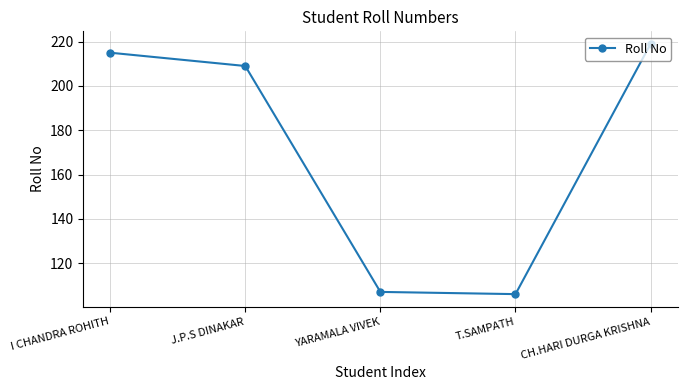

At which category does the chart reach its peak across all series?

CH.HARI DURGA KRISHNA